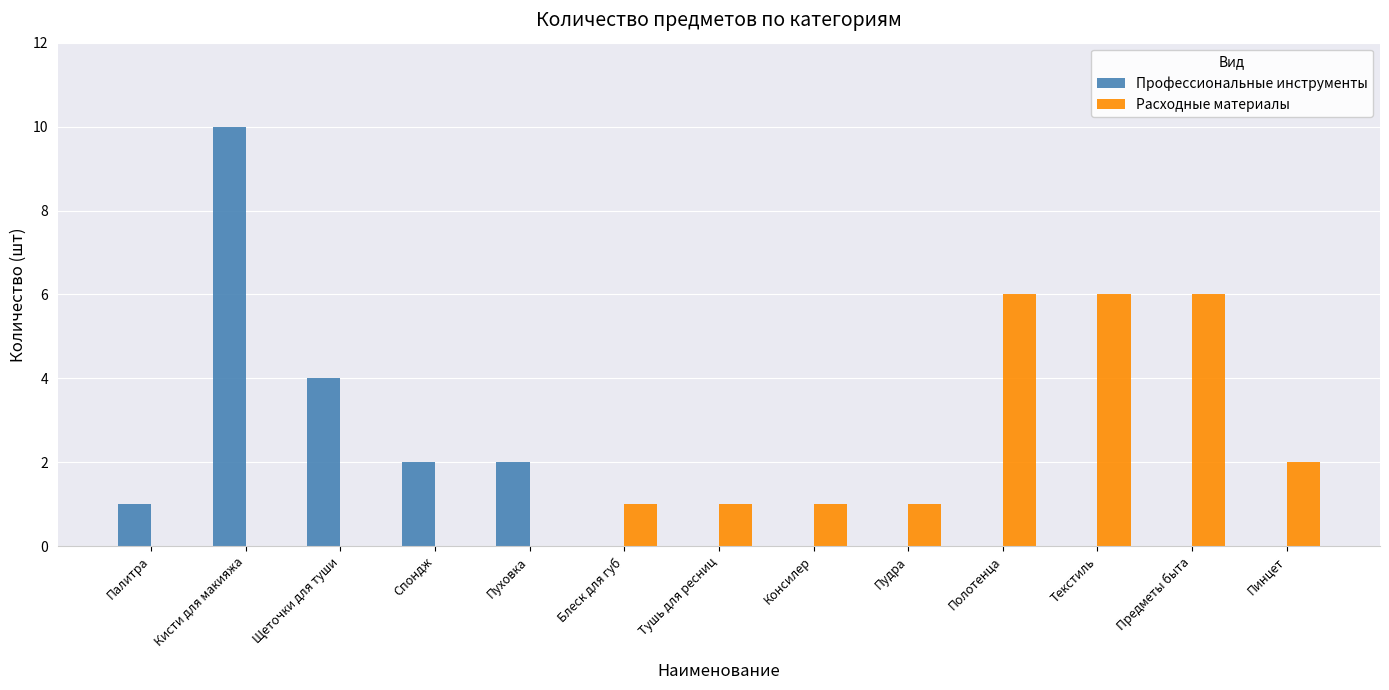

How many Профессиональные инструменты values are between 0 and 2?

11